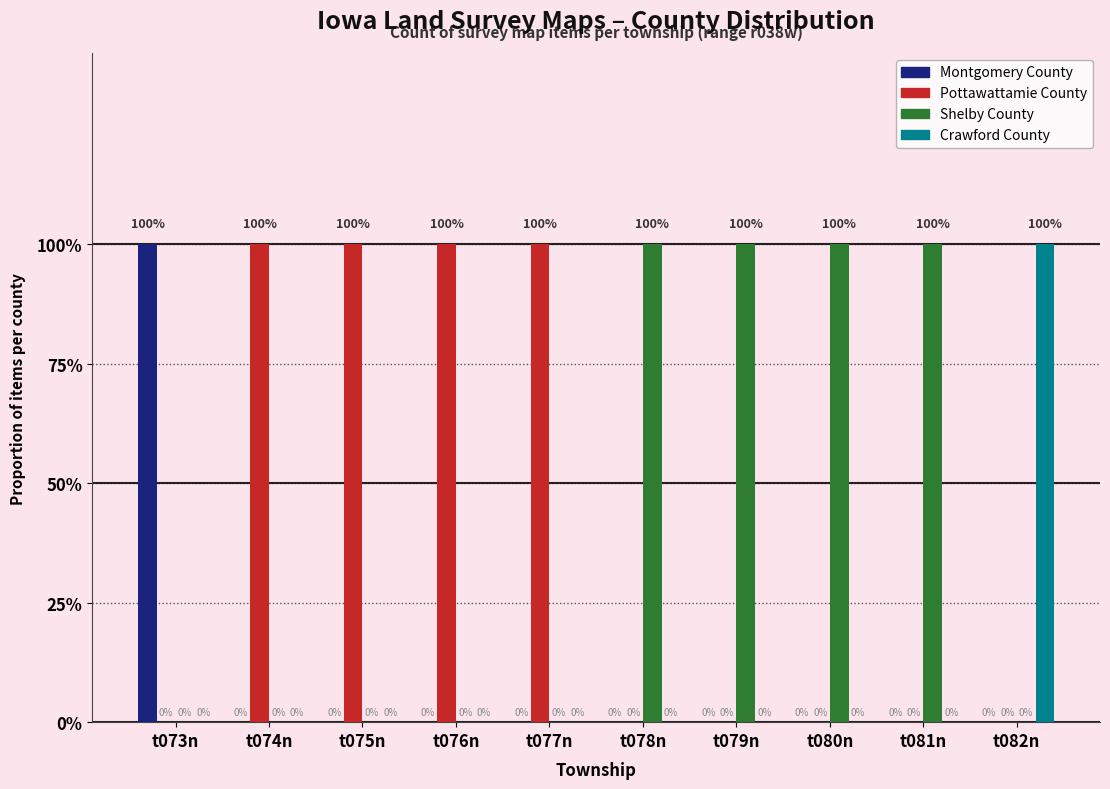

What are all the series names shown in the legend?

Montgomery County, Pottawattamie County, Shelby County, Crawford County